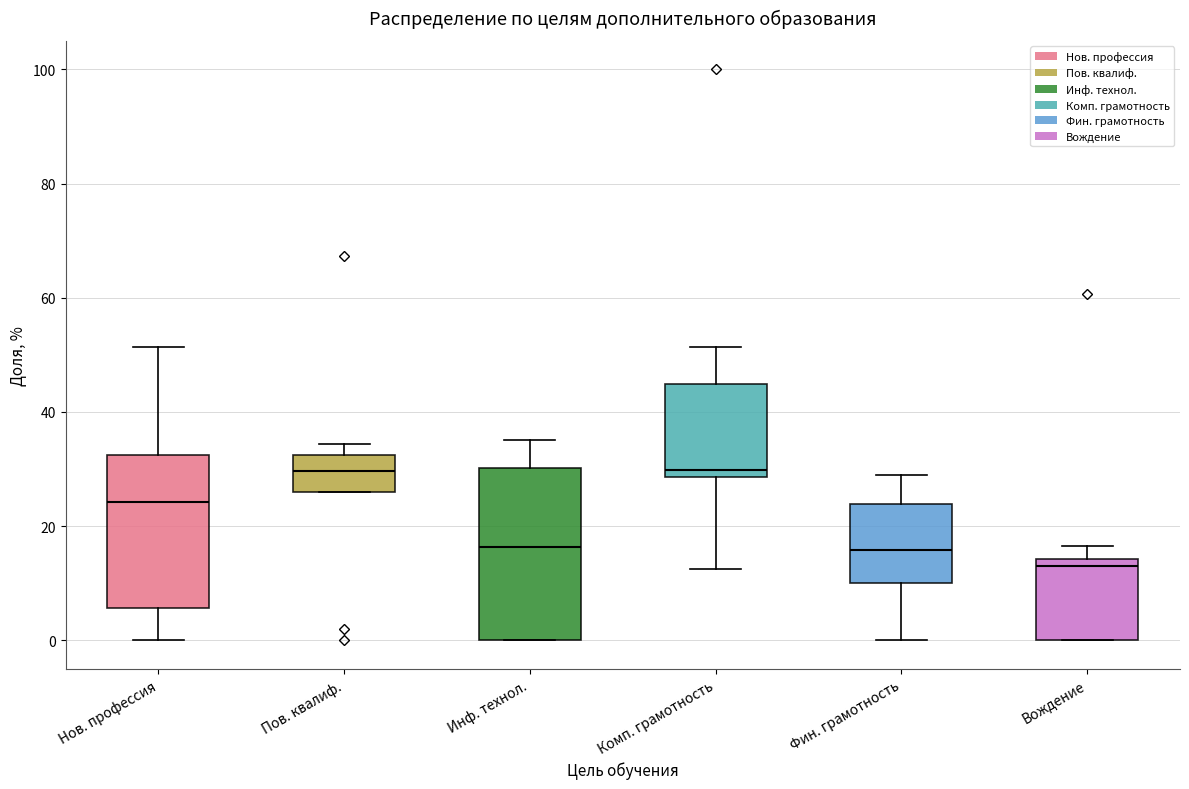

Which box is the tallest, from its lower edge to its upper edge?

Инф. технол.